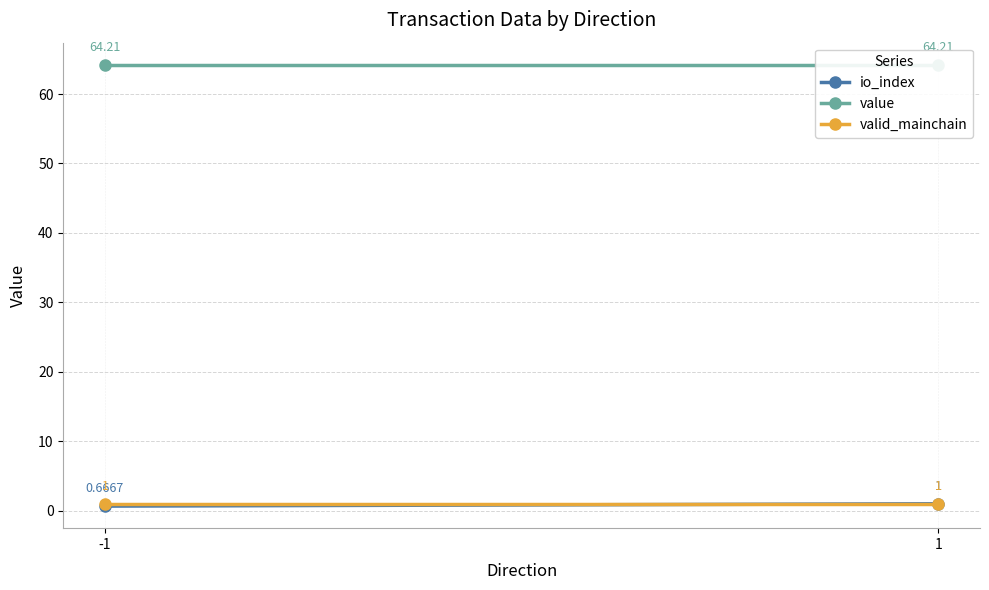

Which category has the highest value in the valid_mainchain series?

-1